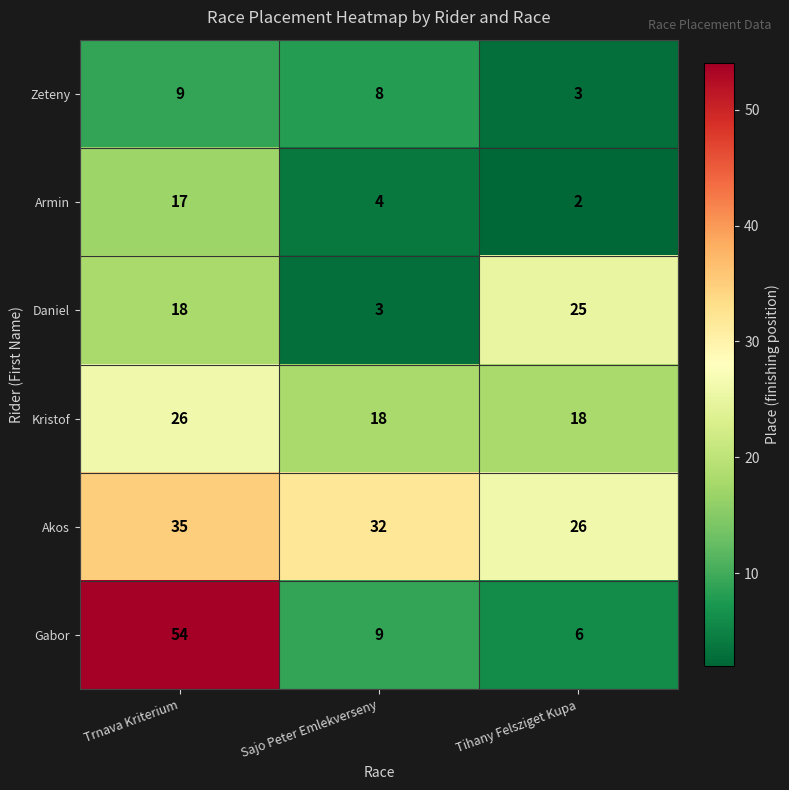

Which series has the largest total across all categories?

Akos